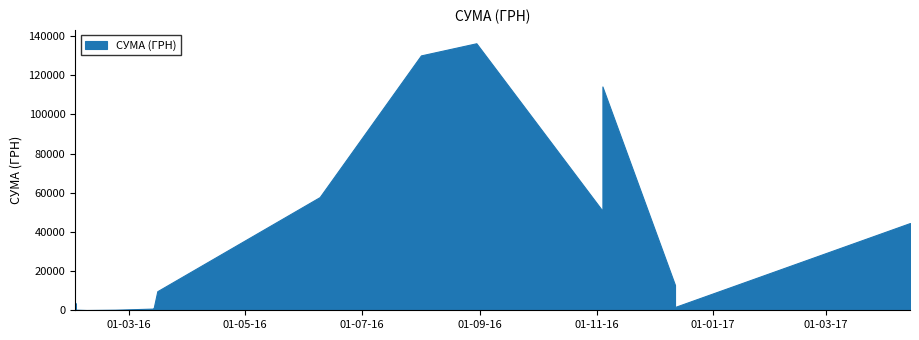

The value at 02.02.2016 is 1111.4. True or false?

False